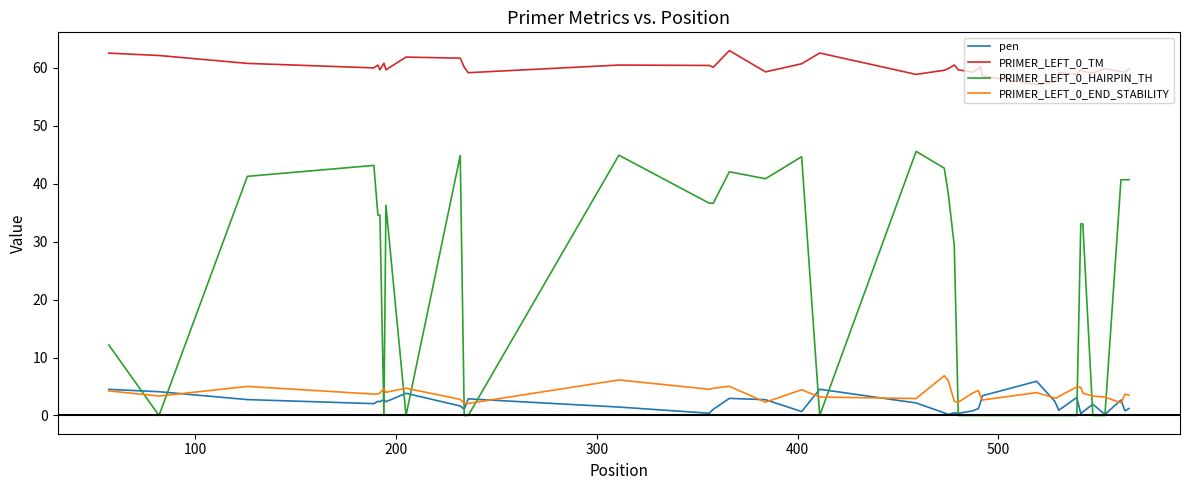

True or false: PRIMER_LEFT_0_TM and PRIMER_LEFT_0_HAIRPIN_TH cross at least once.

False